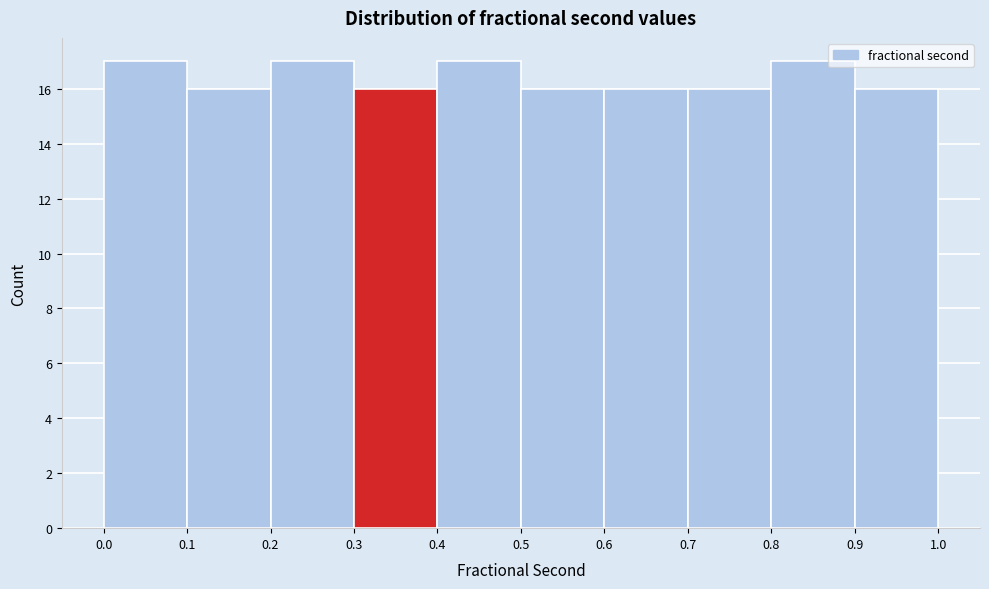

What is the height of the bar covering 0.8 to 0.9 on the x-axis? The values are not printed on the chart, so give them approximately, as read against the axis.

17